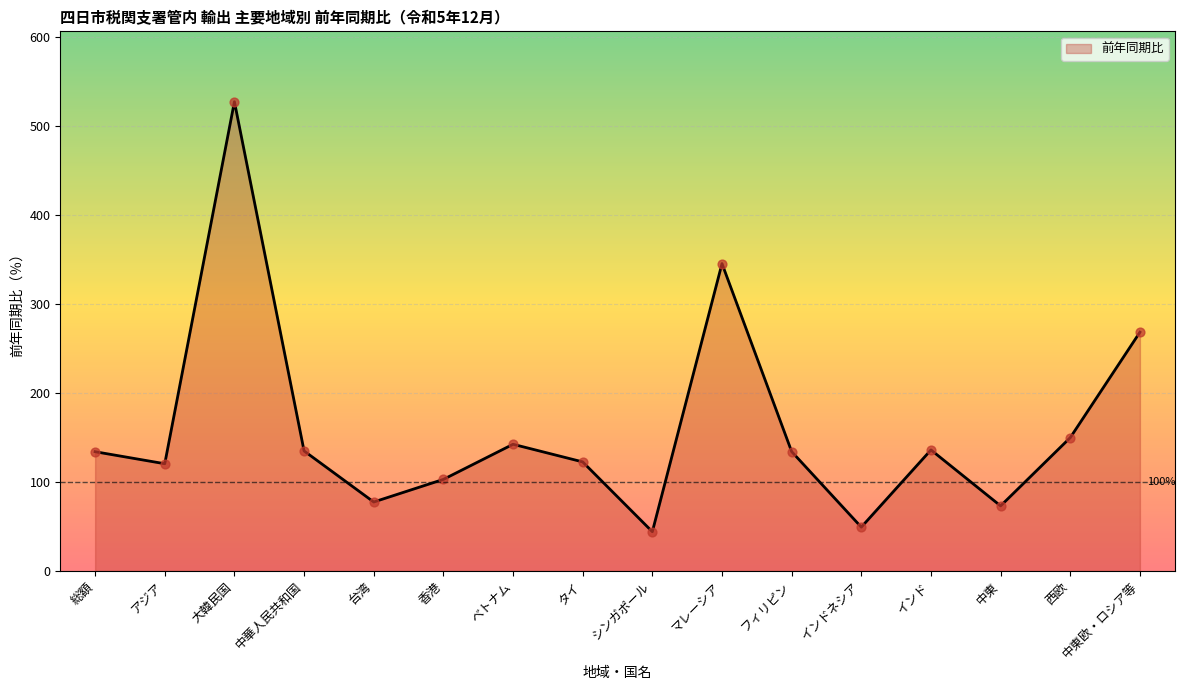

Approximately how many times larger is the value at インドネシア compared to マレーシア?

0.1